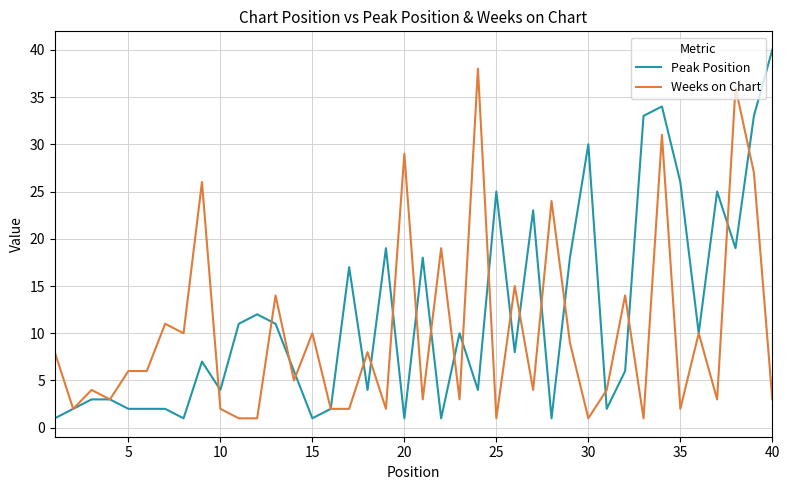

Which series has the largest total across all categories?

Peak Position